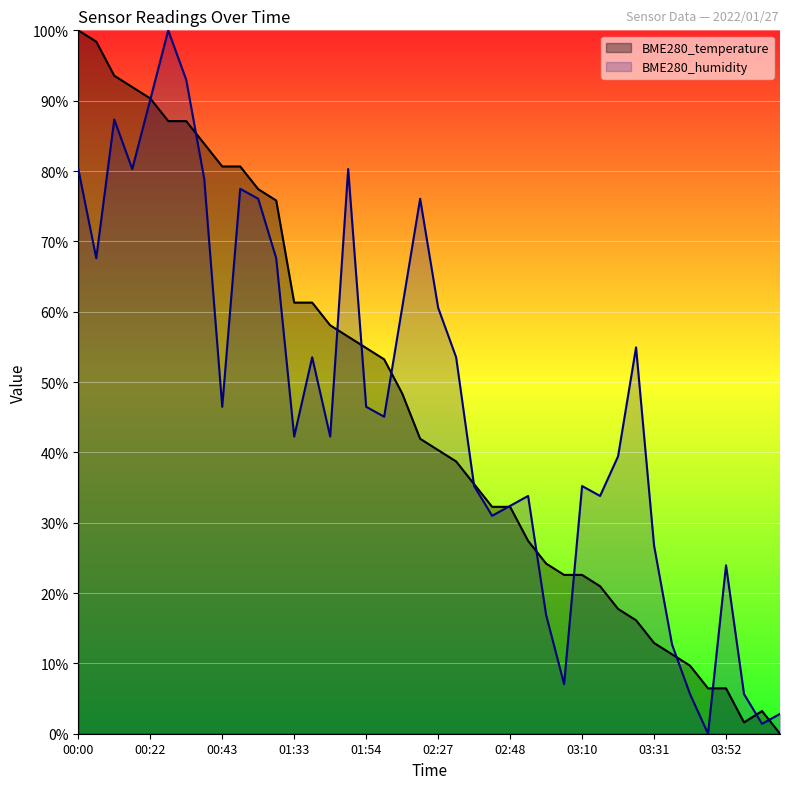

At how many categories does at least one series exceed 96?

3